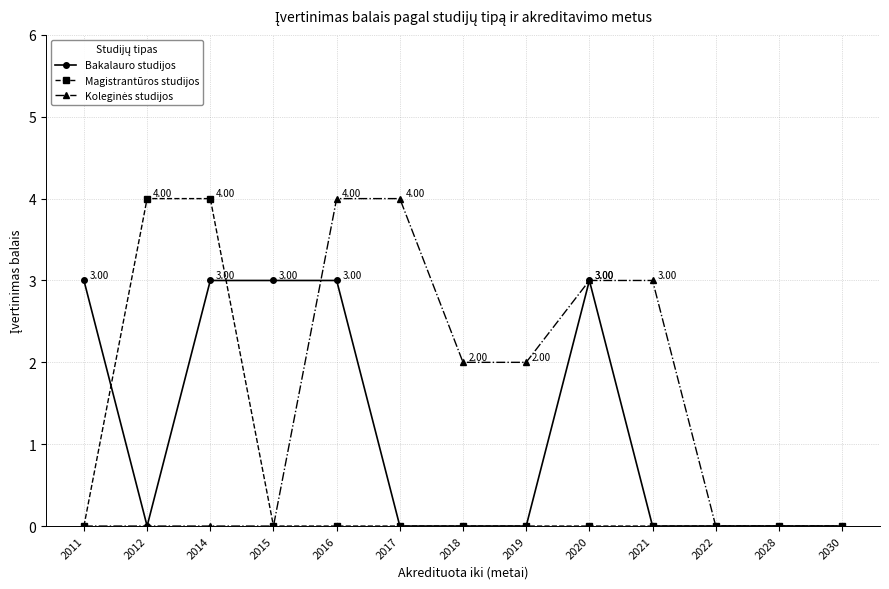

What is the spread (max minus min) of values at 2016?

4